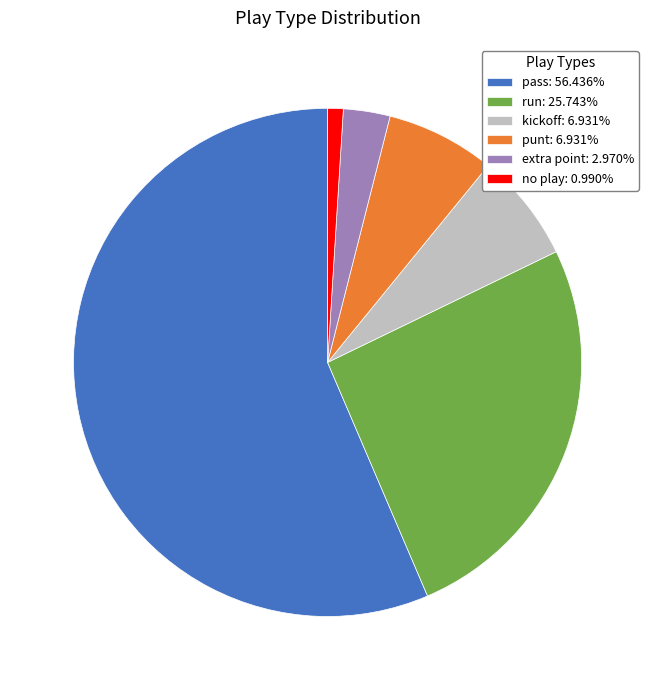

What is the ratio of the value at punt: 6.931% to the value at no play: 0.990%?

7.0